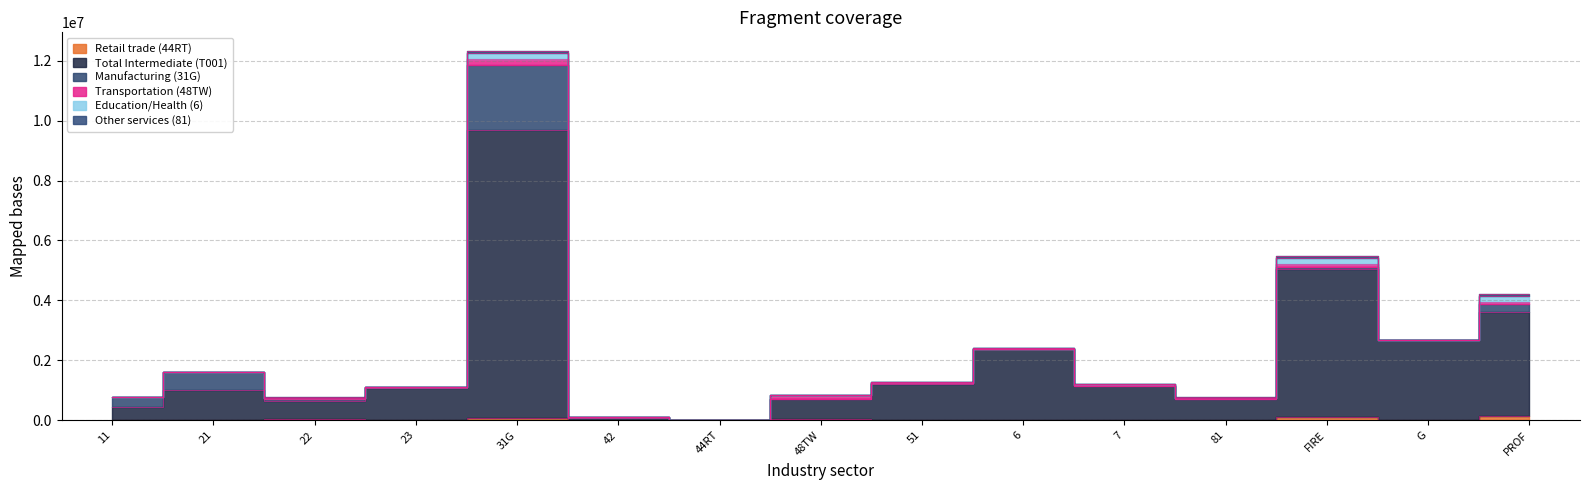

What is the highest value of the Transportation (48TW) series?

179969